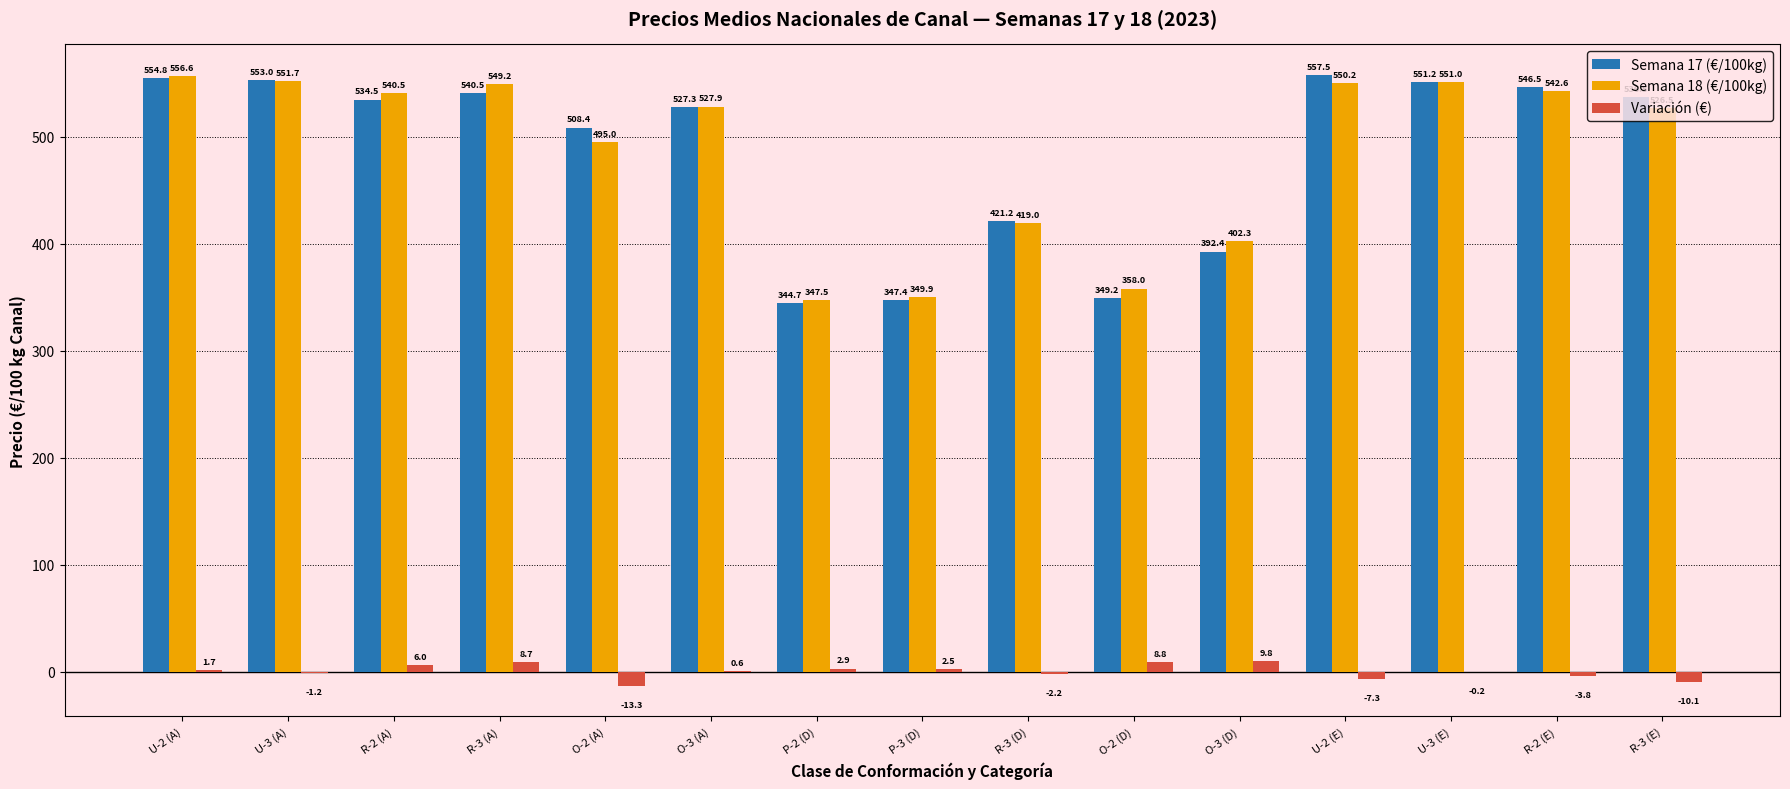

What is the spread (max minus min) of values at R-2 (A)?

534.5